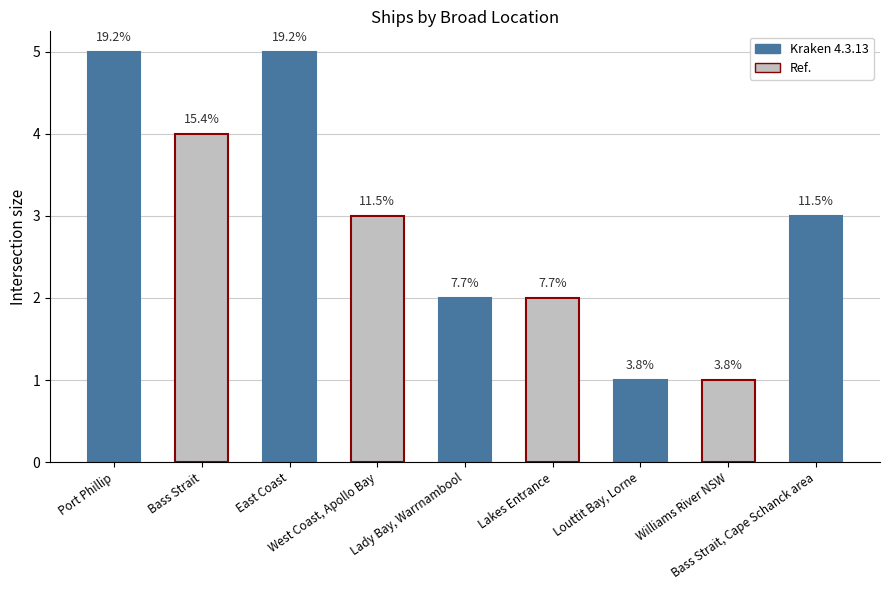

What is the change in value from Lady Bay, Warrnambool to Bass Strait, Cape Schanck area?

+1